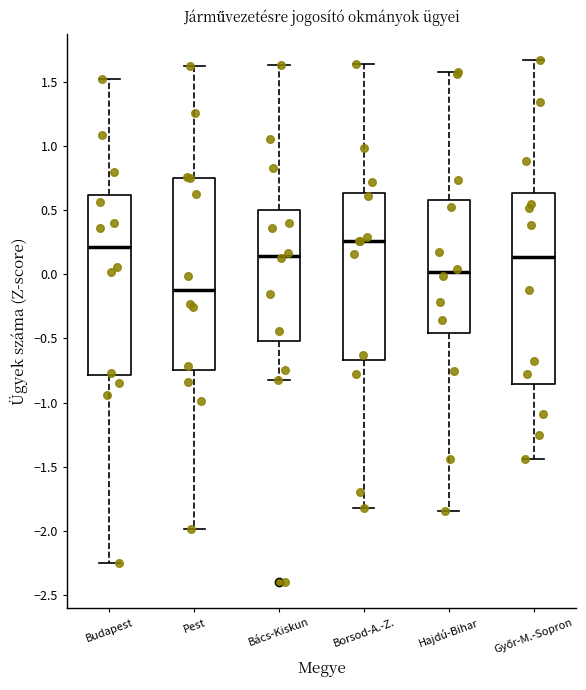

Where is the upper edge of the box for Bács-Kiskun on the y-axis? The values are not printed on the chart, so give them approximately, as read against the axis.

0.50